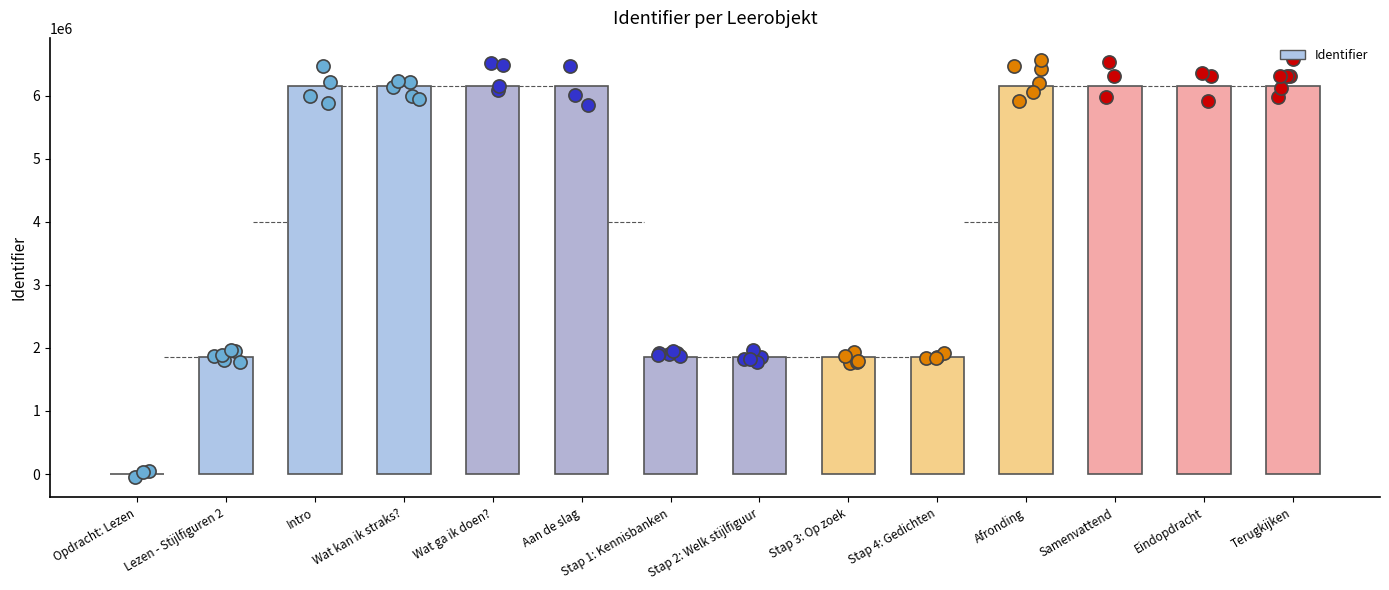

What is the change in value from Samenvattend to Terugkijken?

+9